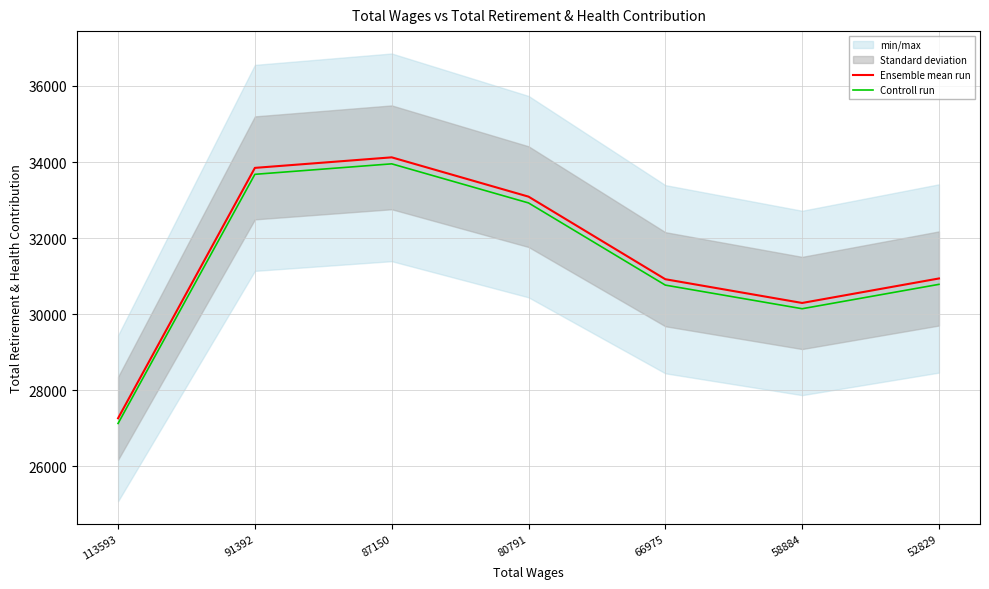

What is the sum of all Ensemble mean run values?

220476.0